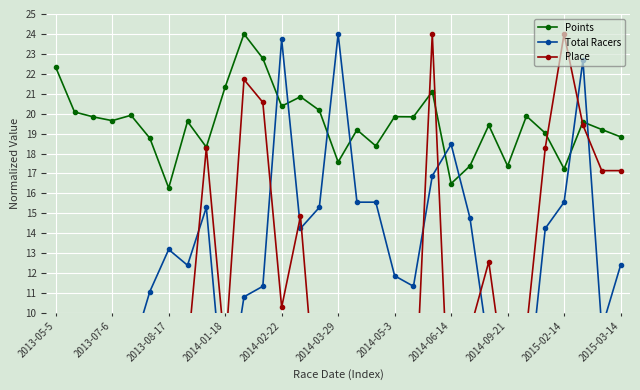

What is the difference between the highest and lowest values at 26?

4.8